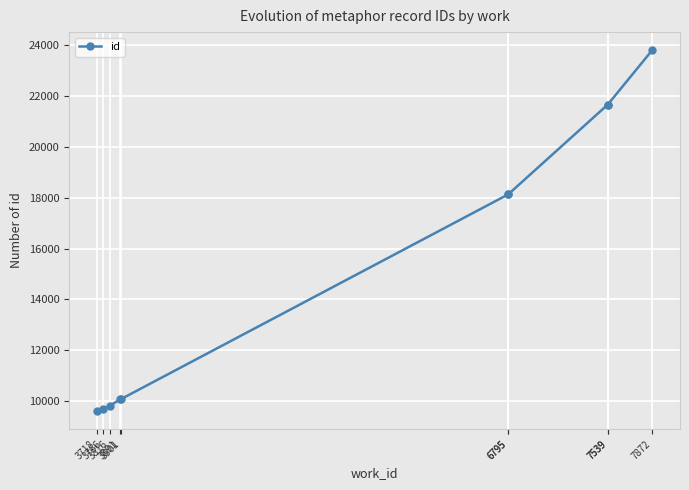

Which label corresponds to the largest value in the chart?

7872